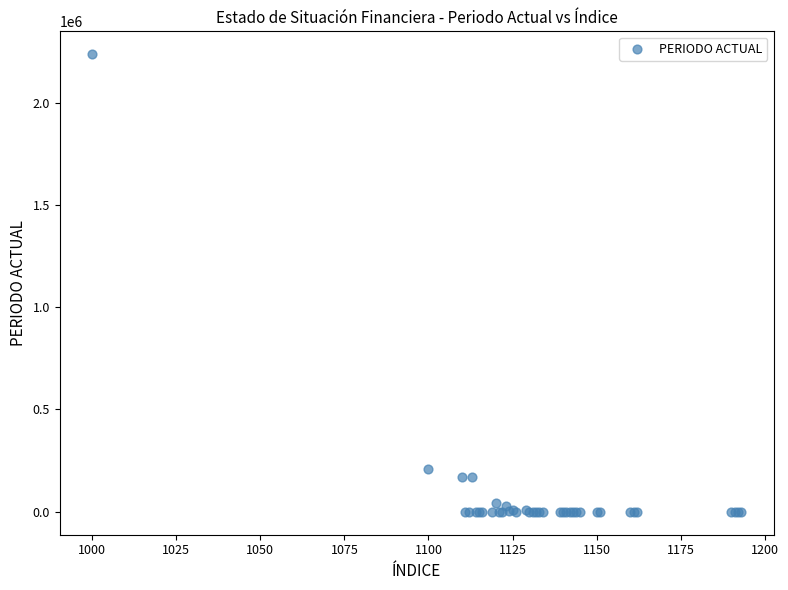

What Y value in the scatter plot is closest to 1117592?

207237.8